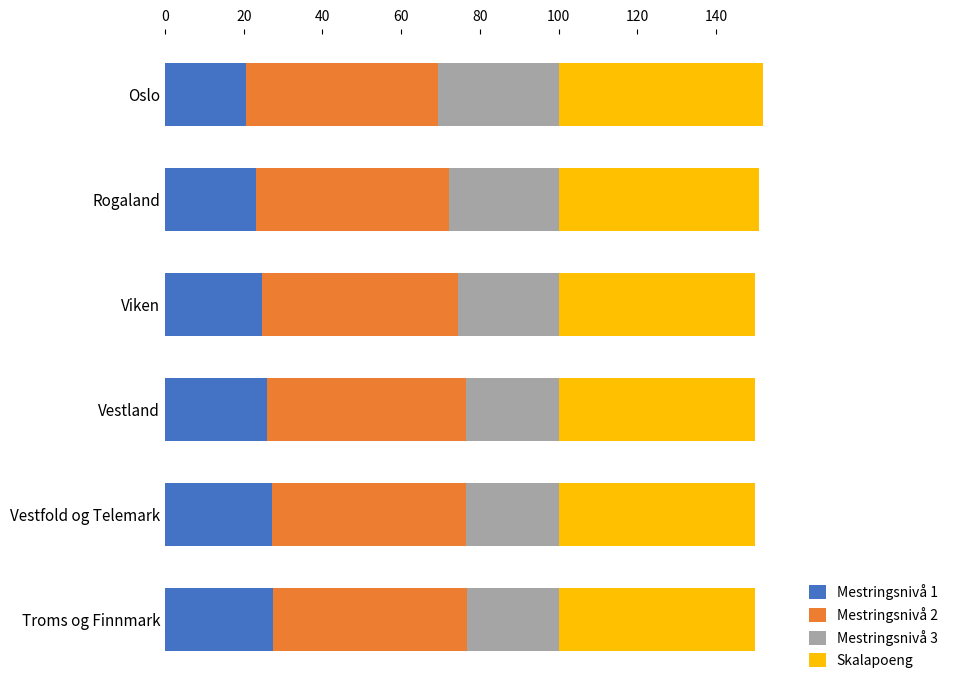

What is the lowest value of the Mestringsnivå 1 series?

20.6